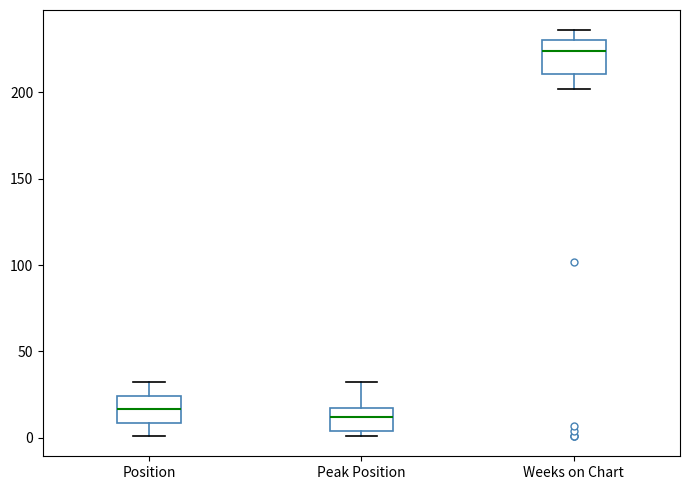

Where does the median line of the box for Peak Position sit on the y-axis? The values are not printed on the chart, so give them approximately, as read against the axis.

10